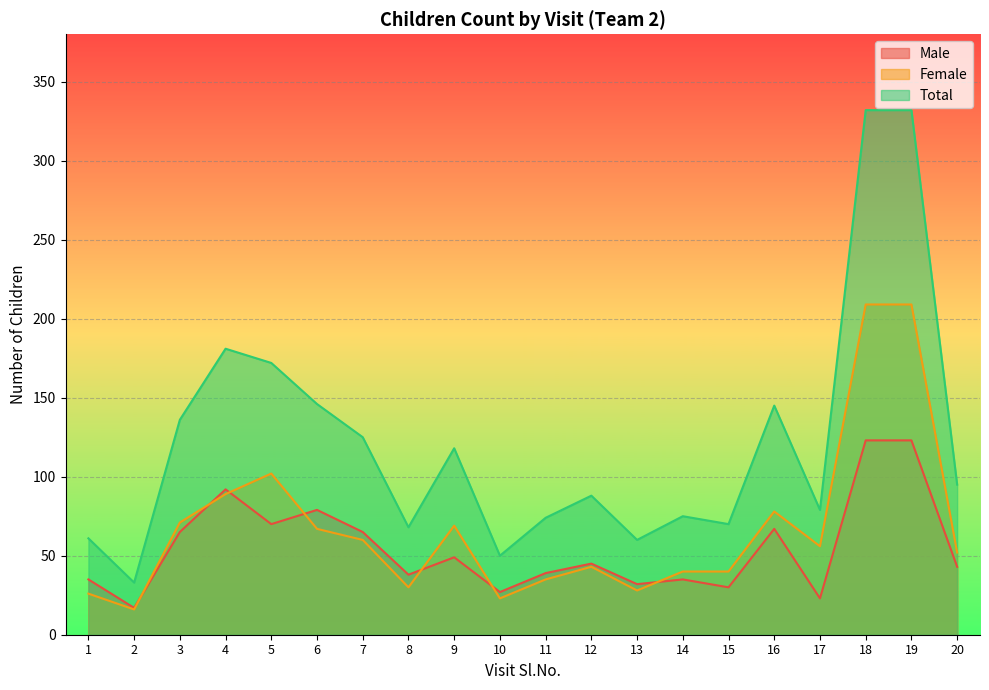

Which series has the largest total across all categories?

Total